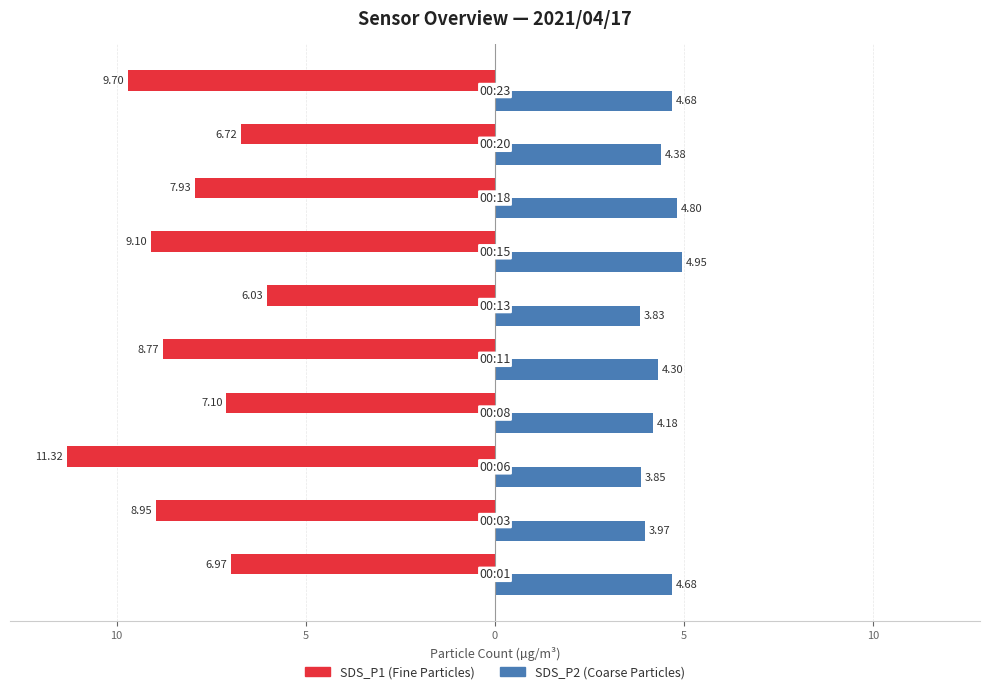

How many bars are there in total?

20